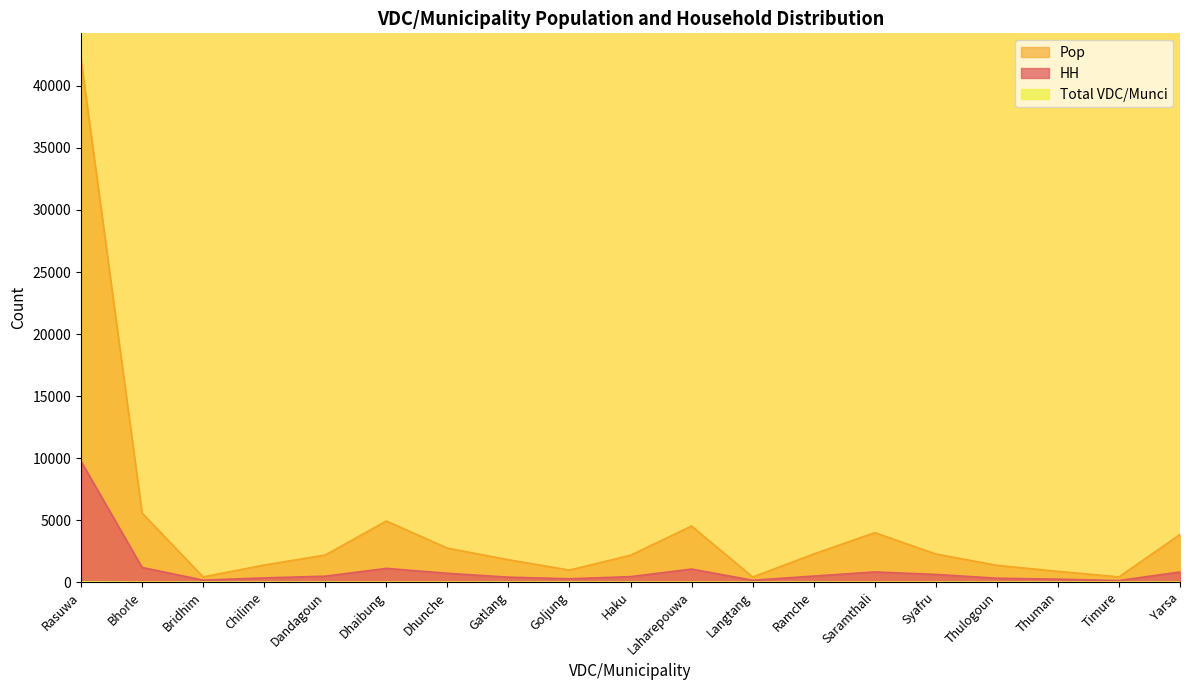

At which label does Total VDC/Munci reach its peak?

Rasuwa